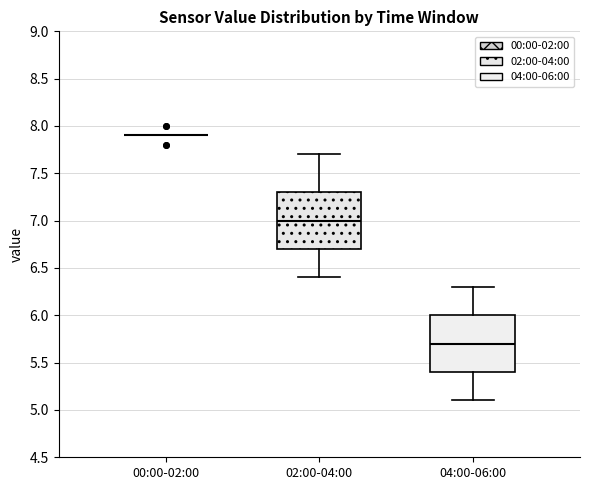

Reading left to right, read every box against the y-axis: the position of its median line, the range the box covers, and the ends of its whiskers. The values are not printed on the chart, so give them approximately, as read against the axis.

00:00-02:00: box collapsed to a line at 7.9, whiskers 7.9 to 7.9
02:00-04:00: median 7.0, box 6.7 to 7.3, whiskers 6.4 to 7.7
04:00-06:00: median 5.7, box 5.4 to 6.0, whiskers 5.1 to 6.3